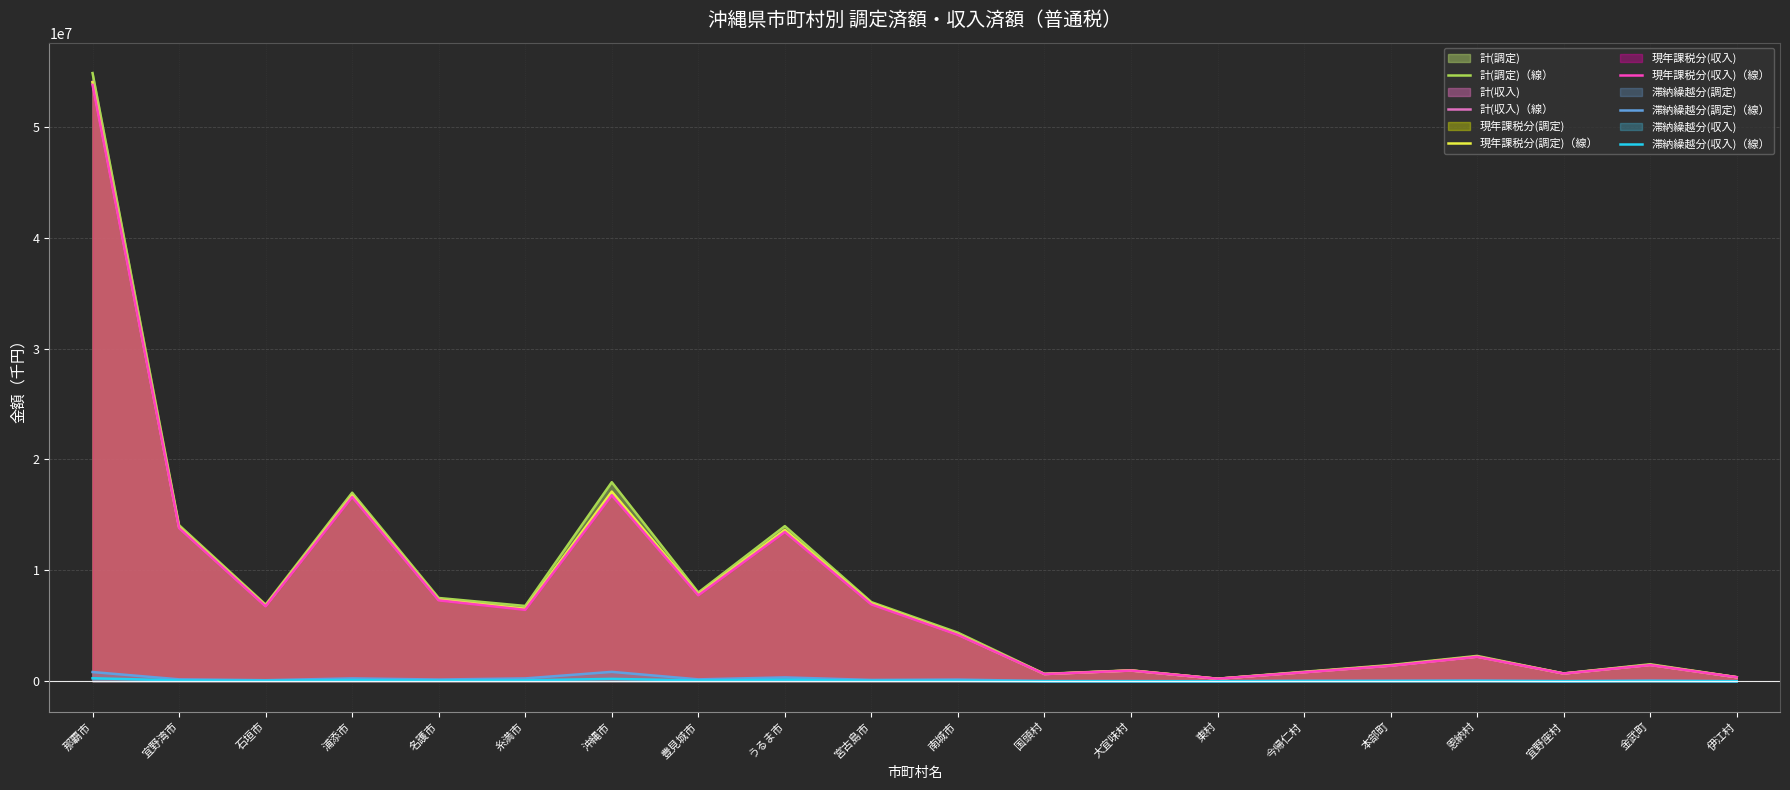

What is the difference between the maximum and minimum values in the 現年課税分(収入)（線） series?

53543778